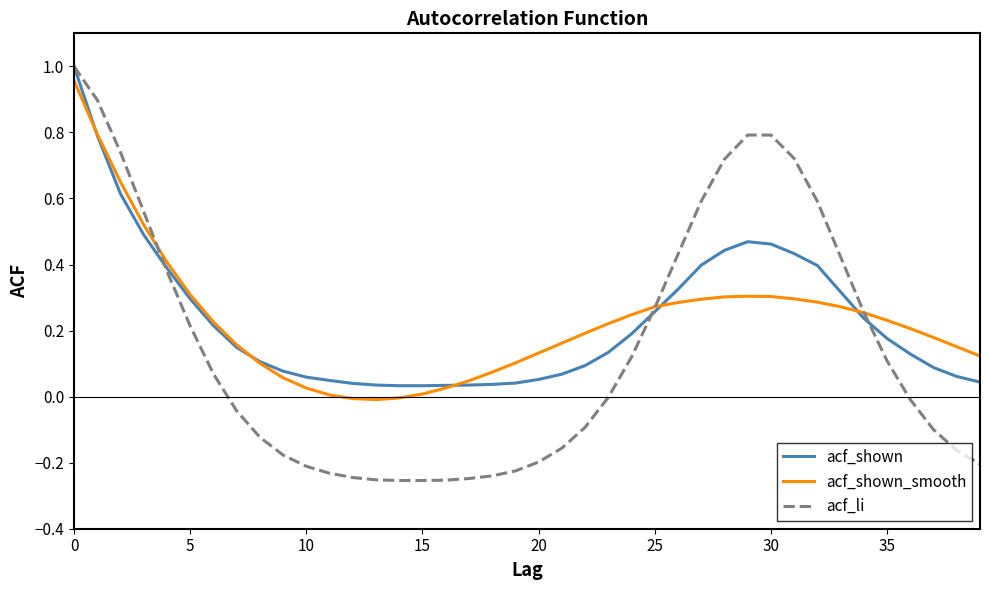

Which series has the largest range (max minus min)?

acf_li